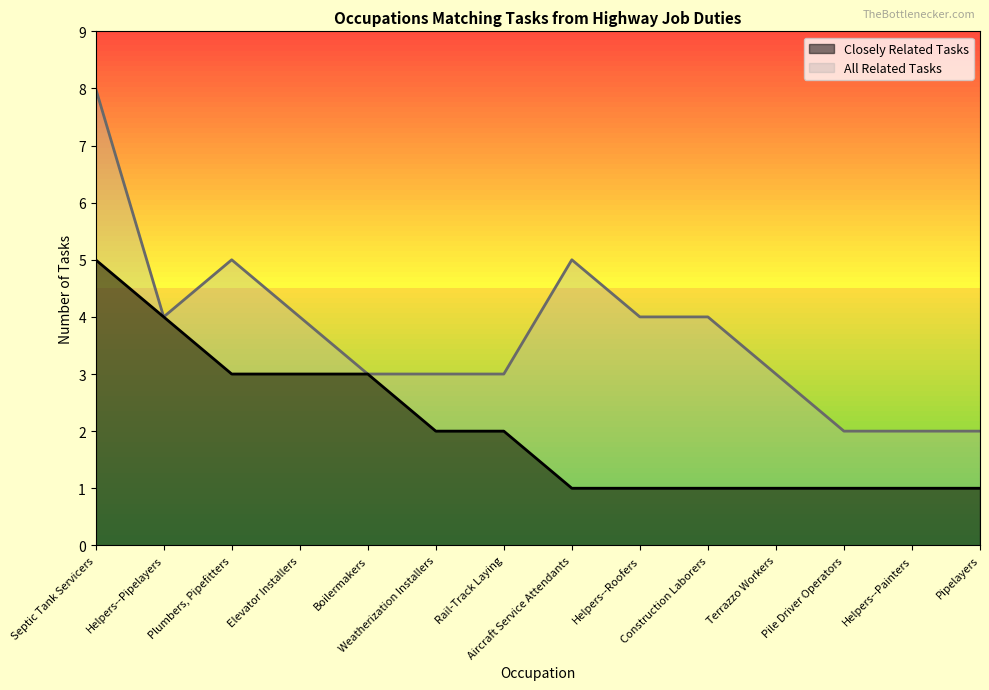

At which category does All Related Tasks reach its first local peak?

Plumbers, Pipefitters